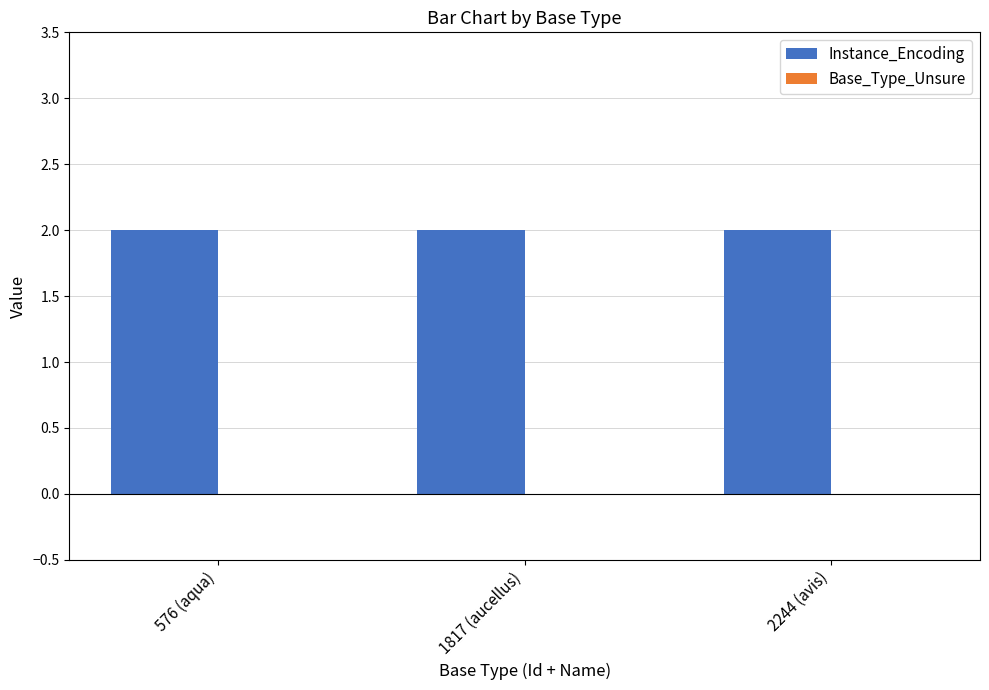

What is the average value of the Instance_Encoding series?

2